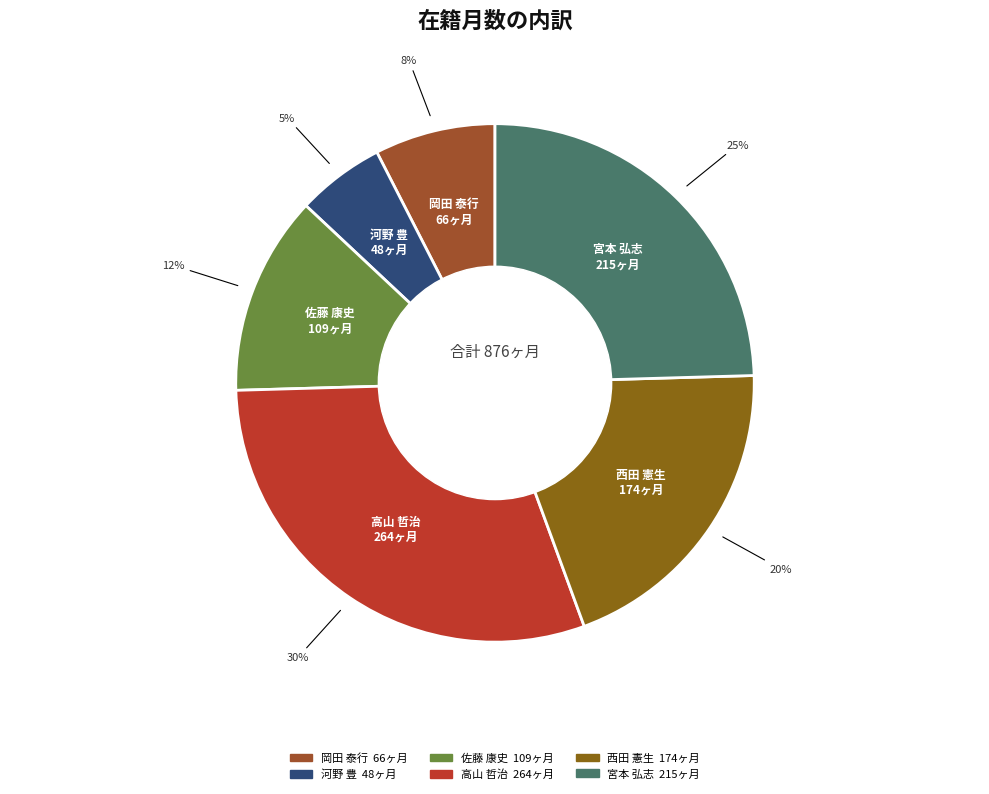

Is there a majority slice in this chart?

No